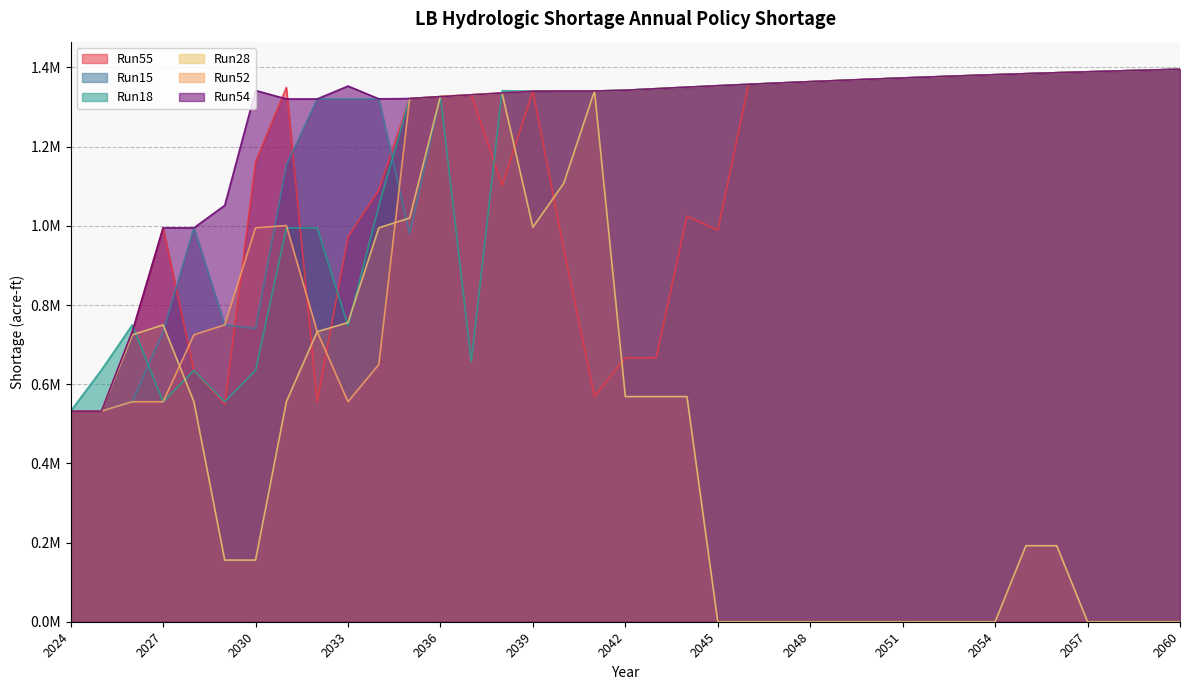

At 2056, list the series in order from largest to smallest.

Run55, Run15, Run18, Run52, Run54, Run28